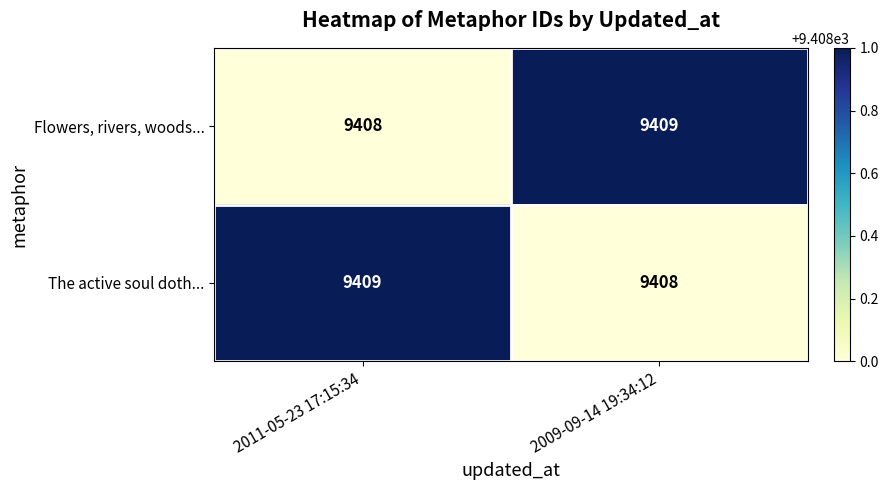

At 2011-05-23 17:15:34, list the series in order from smallest to largest.

Flowers, rivers, woods..., The active soul doth...